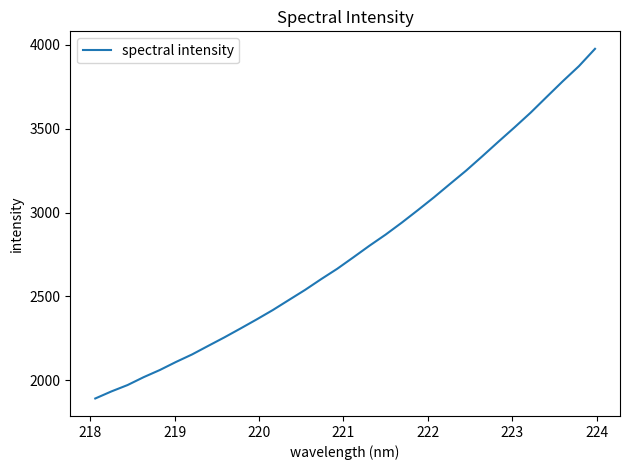

What is the smallest value displayed?

1891.6